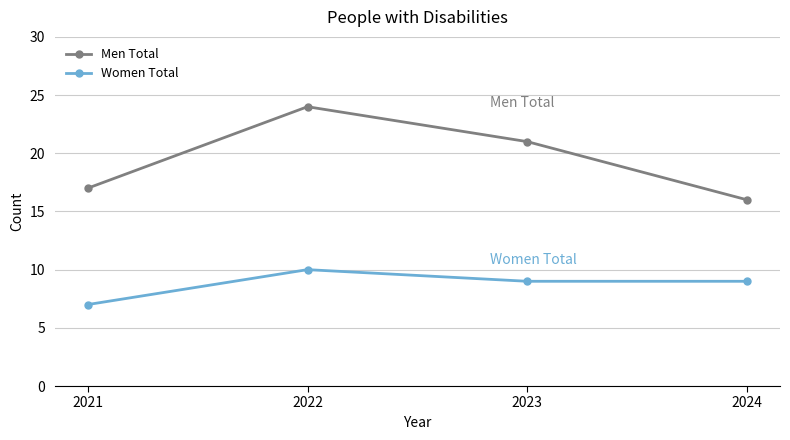

What is the difference between the highest and lowest values at 2021?

10